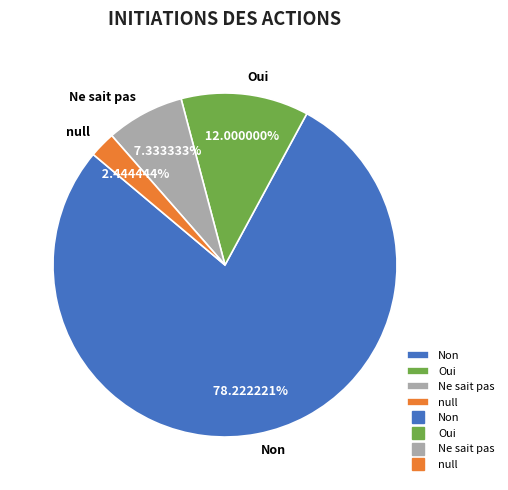

To the nearest percent, what percentage of the pie is null?

2%